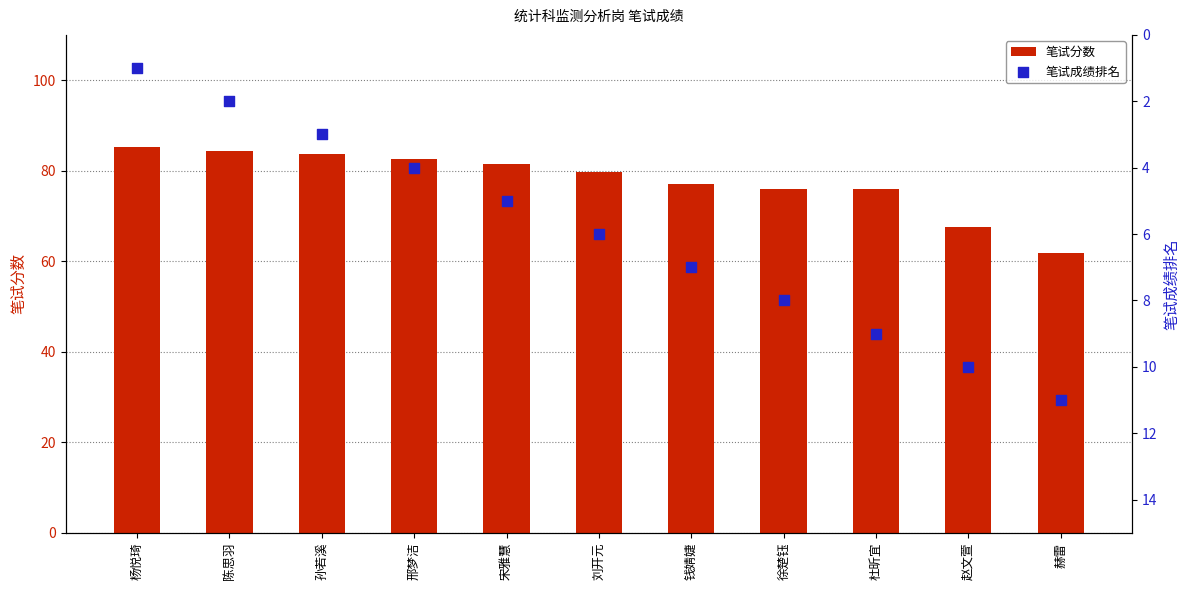

Is the value of 笔试分数 at 孙若溪 greater than the value of 笔试成绩排名 at 陈思羽?

Yes